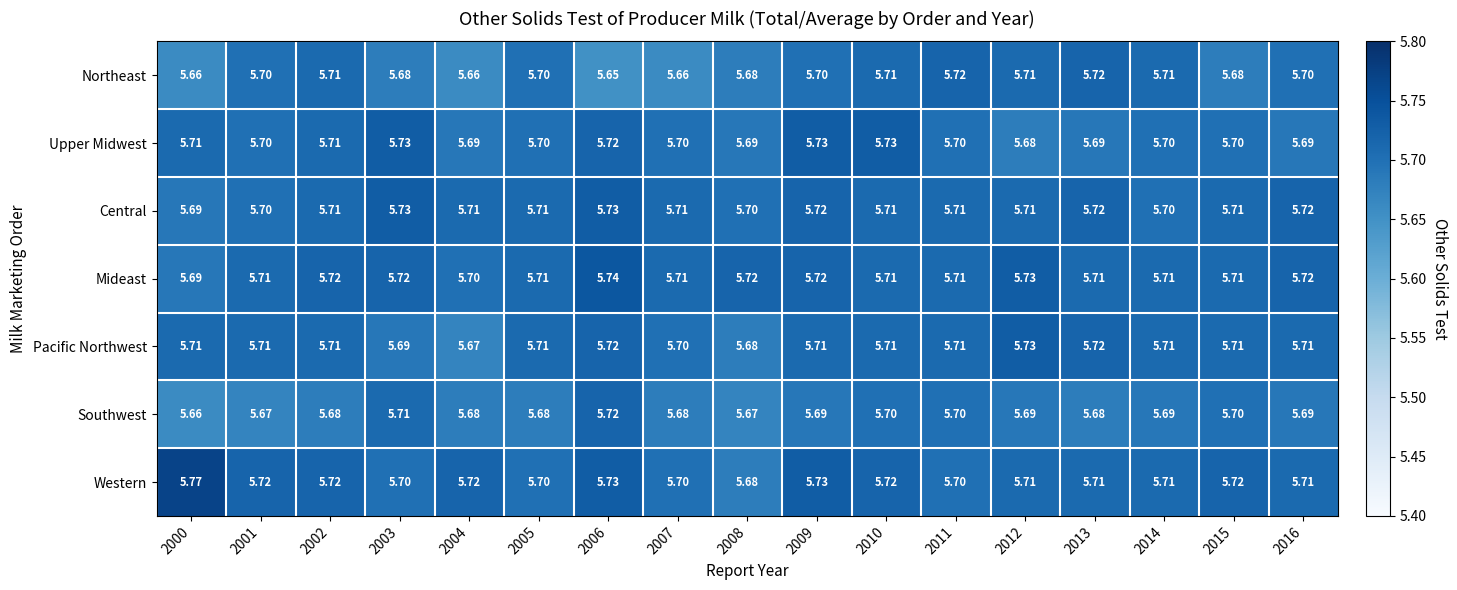

Between 2000 and 2006, which series saw the biggest shift?

Southwest